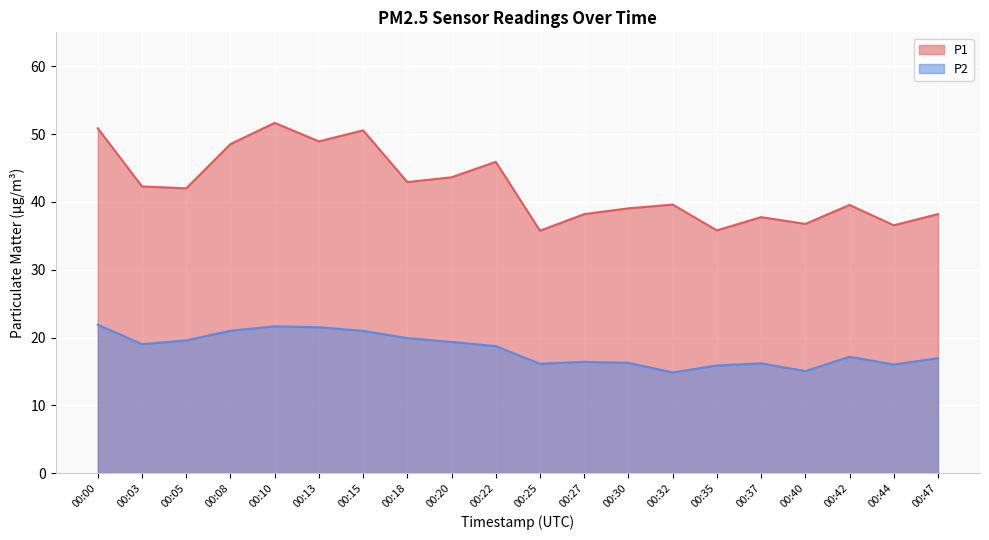

Where is P1 nearest to the value 43?

00:18